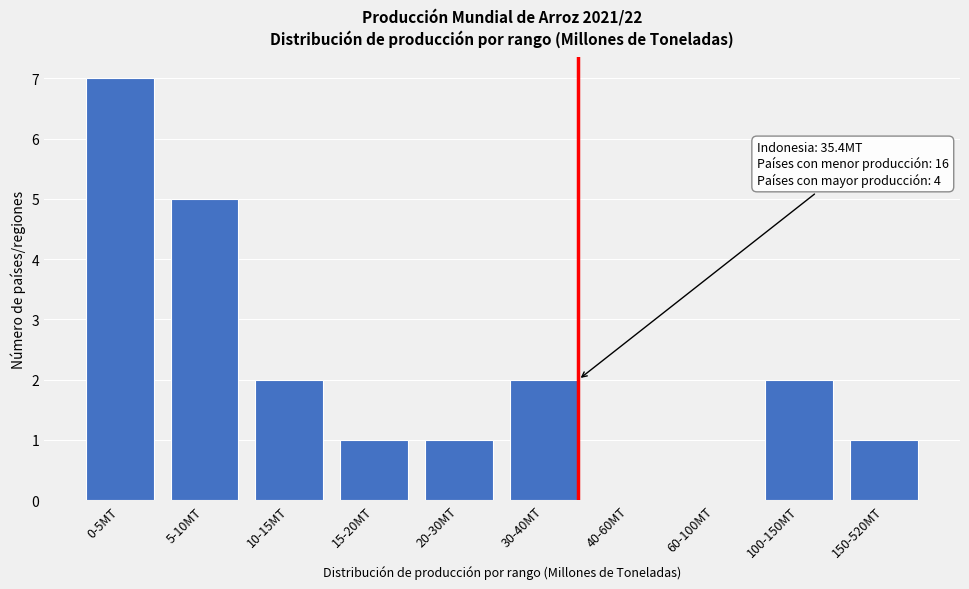

Reading left to right, list all the values displayed in this chart.

0-5MT=7	5-10MT=5	10-15MT=2	15-20MT=1	20-30MT=1	30-40MT=2	40-60MT=0	60-100MT=0	100-150MT=2	150-520MT=1